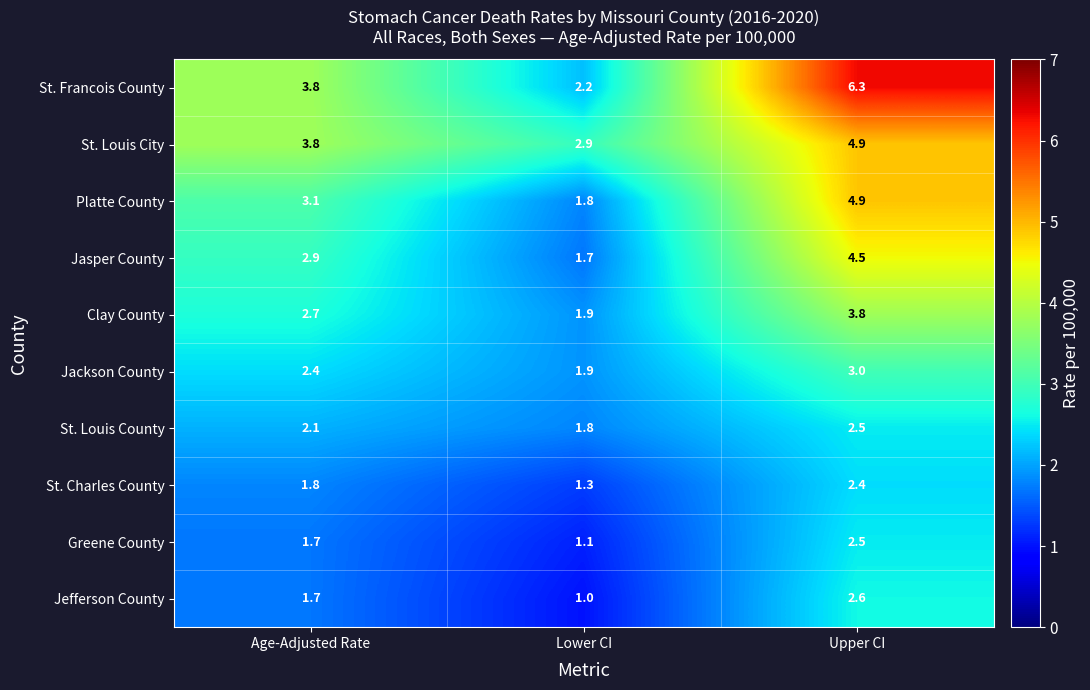

How many Jackson County values are between 1 and 3?

3